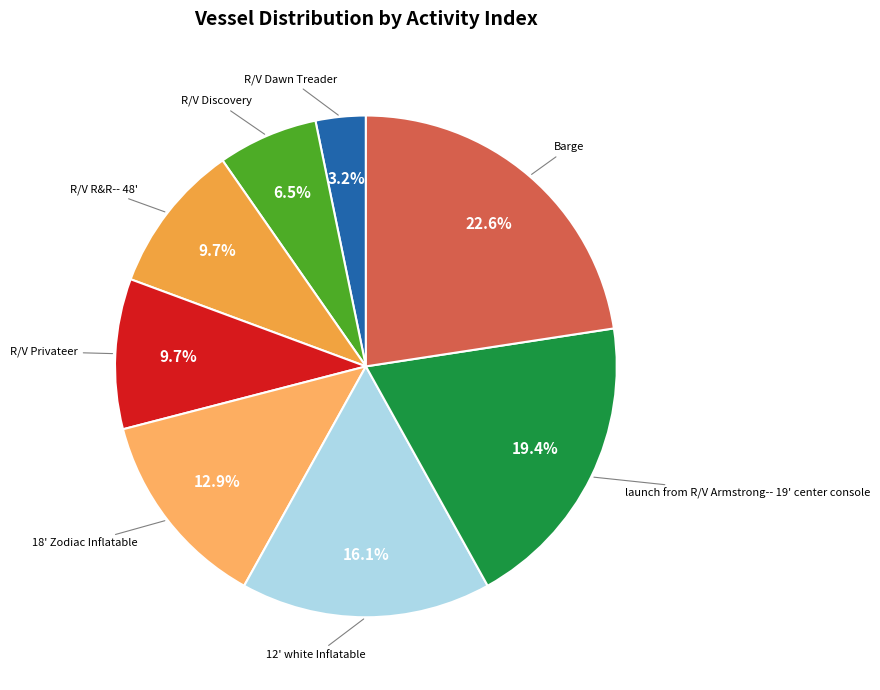

What is the ratio of the value at R/V Privateer to the value at Barge?

0.4